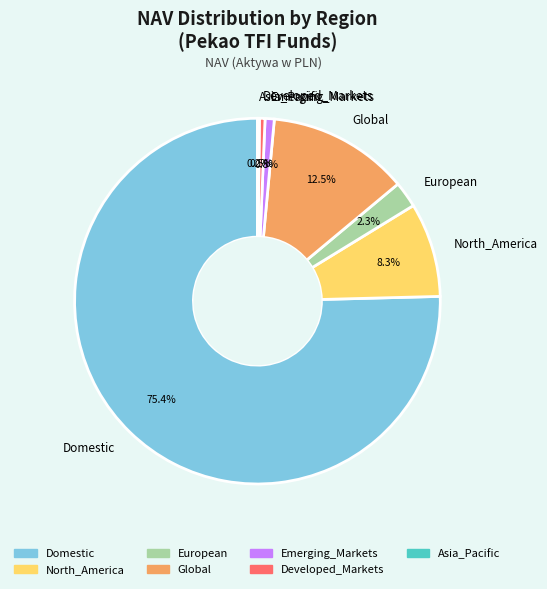

Does Domestic represent more than half of the total?

Yes